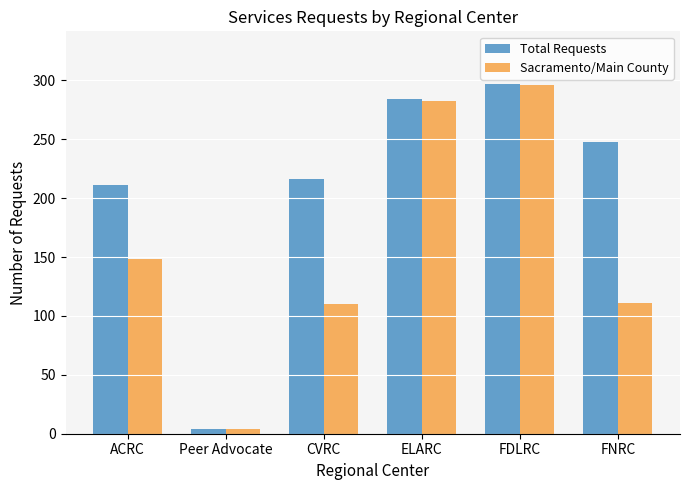

What is the total value across all series at FNRC?

359